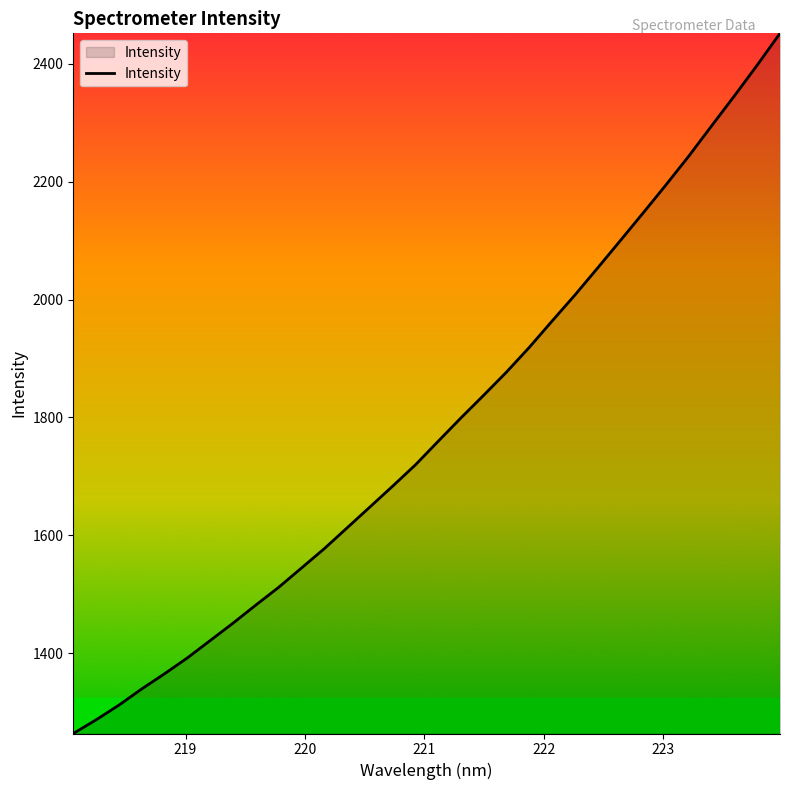

How many lines are shown in the chart?

1